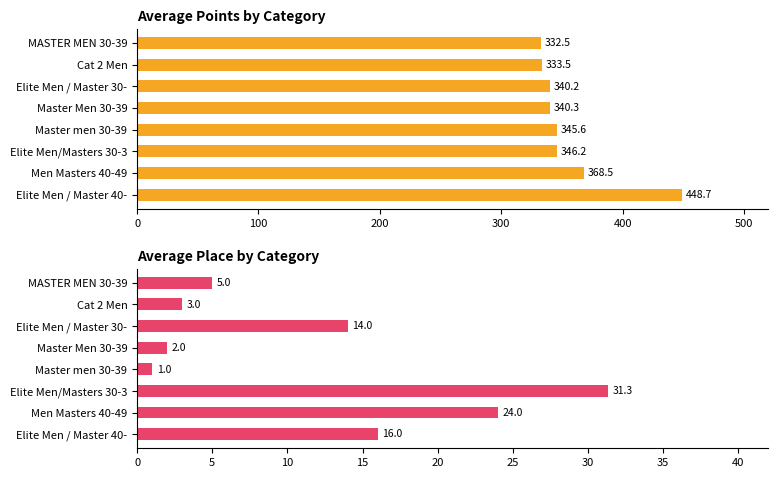

What is the spread (max minus min) of values at Elite Men/Masters 30-3?

314.9